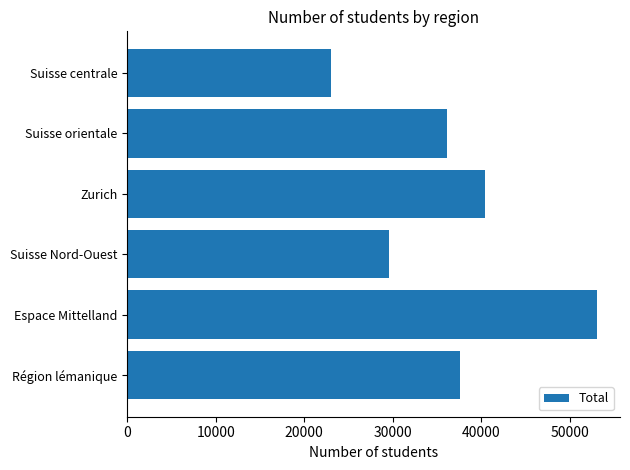

Between Espace Mittelland and Suisse centrale, which is larger?

Espace Mittelland